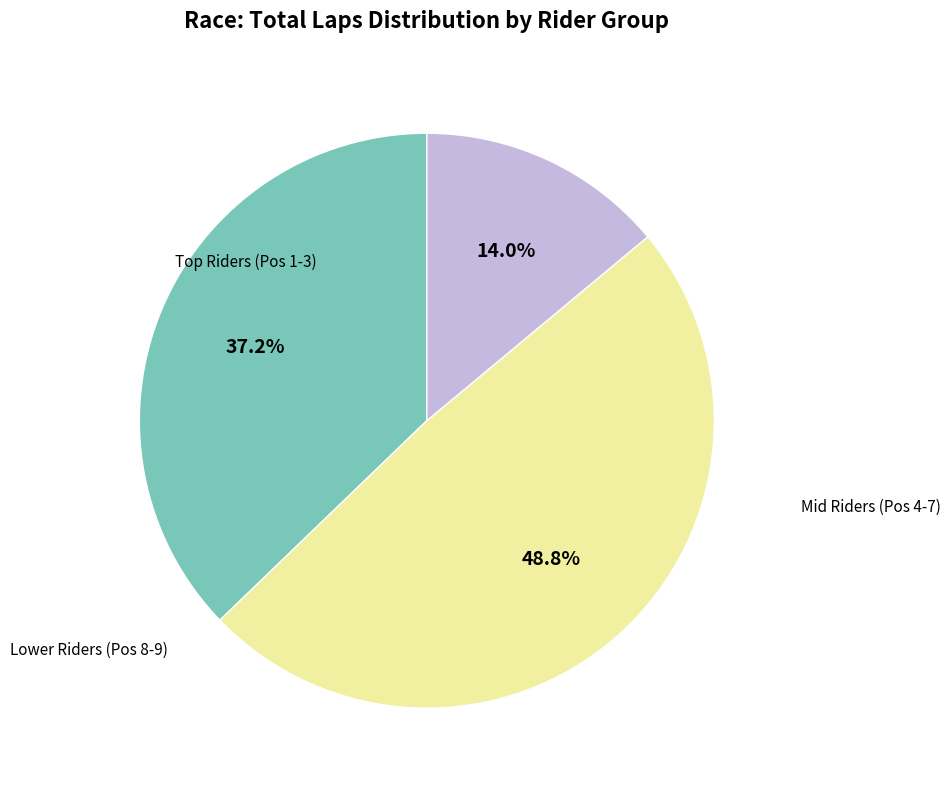

Is there a majority slice in this chart?

No